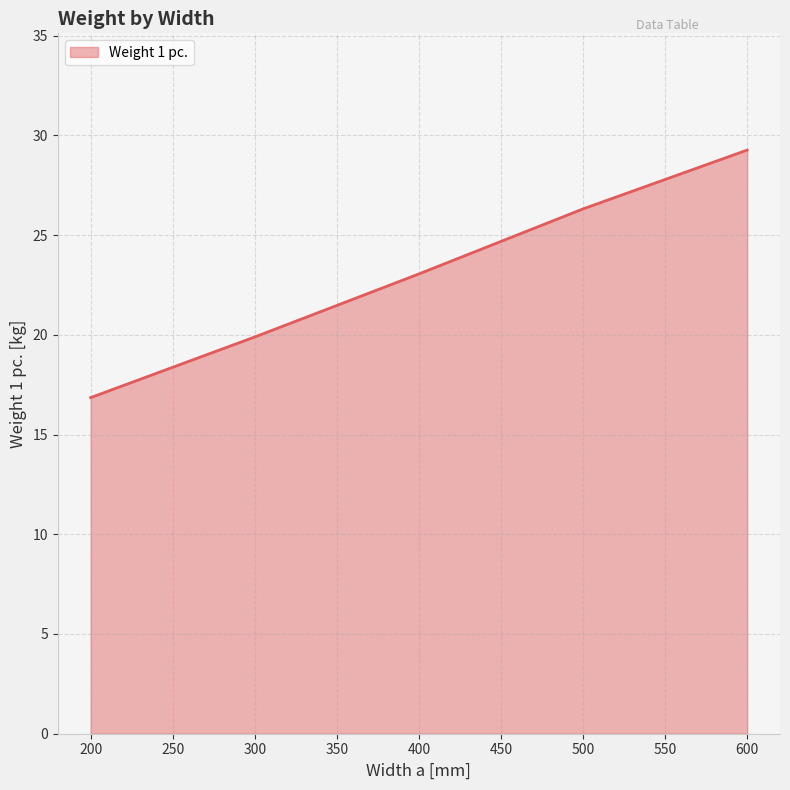

Which has a higher value, 300 or 400?

400